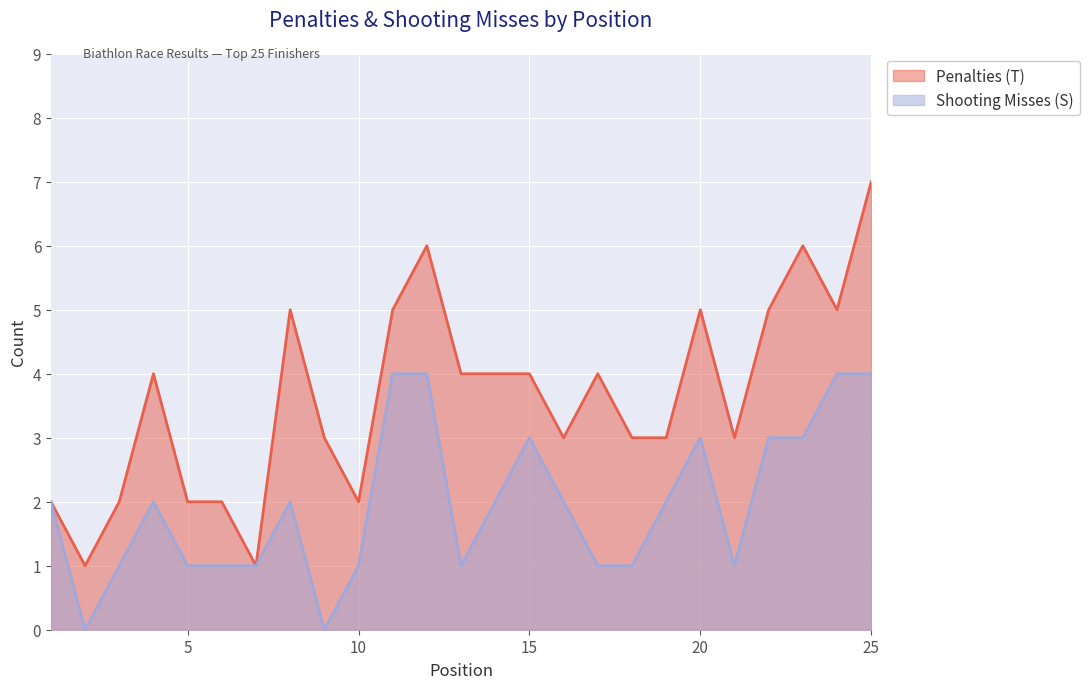

The Penalties (T) series shows 7 at 15. True or false?

False